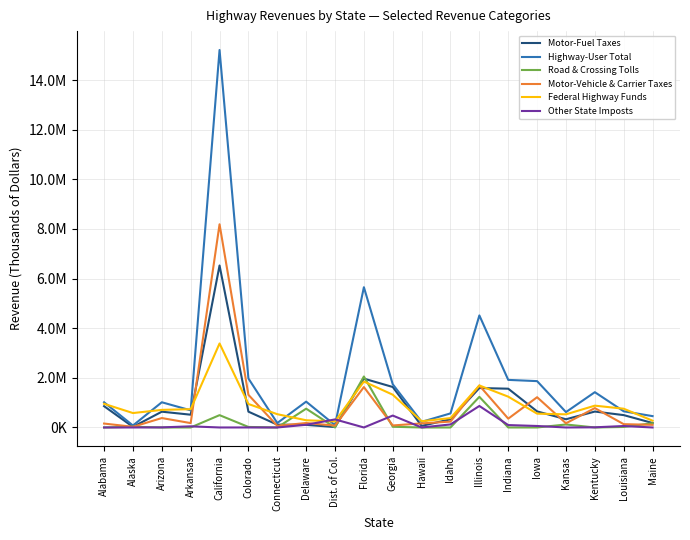

At which label is Other State Imposts closest to 433343?

Georgia